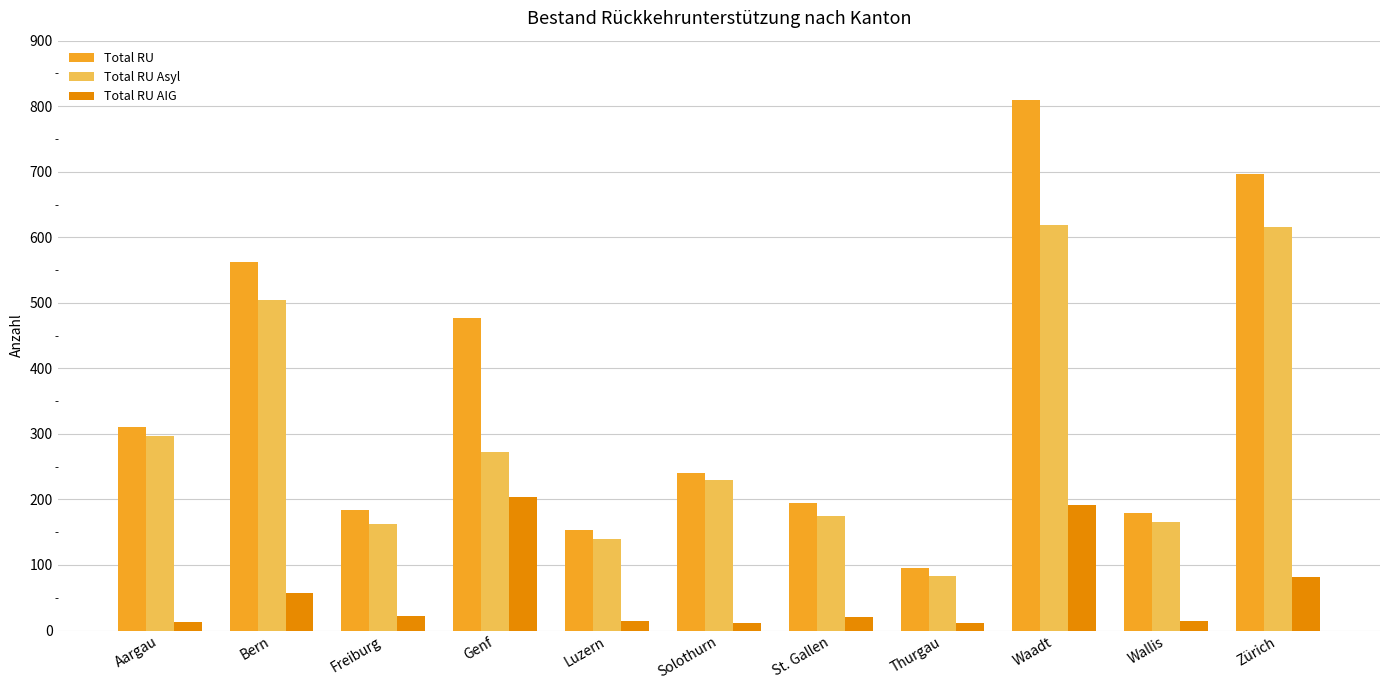

At which category does the chart reach its peak across all series?

Waadt